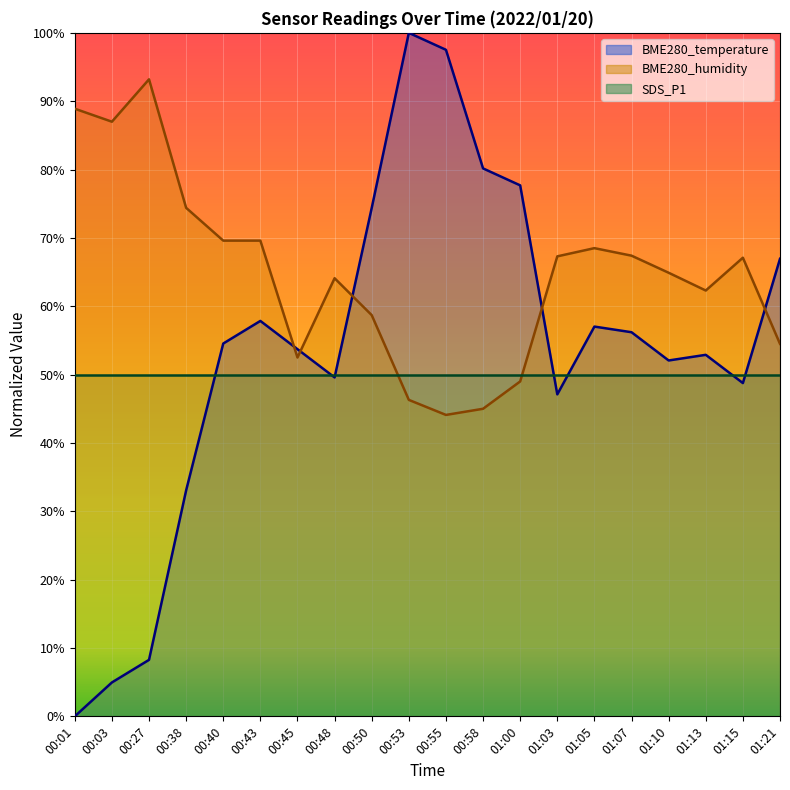

In BME280_temperature, how many points are higher than both neighbors (excluding endpoints)?

4